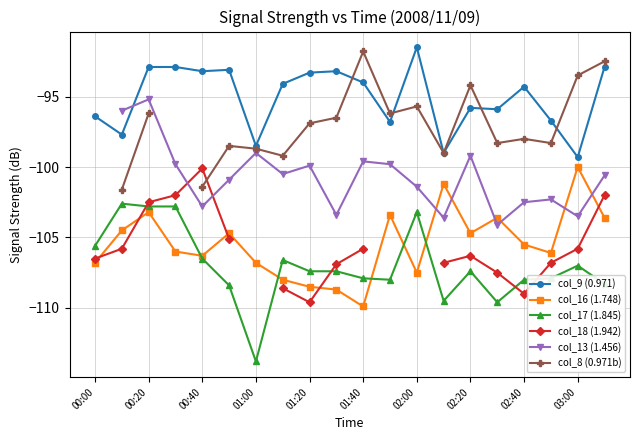

Which series ends up on top after the final intersection of col_17 (1.845) and col_18 (1.942)?

col_18 (1.942)